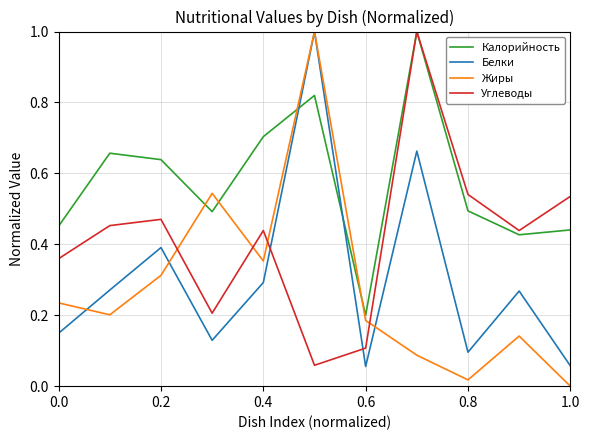

What is the greatest value displayed?

1.0